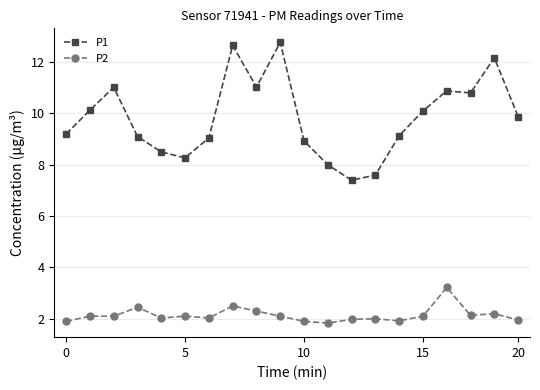

Rank the series by their maximum value, from lowest to highest.

P2, P1